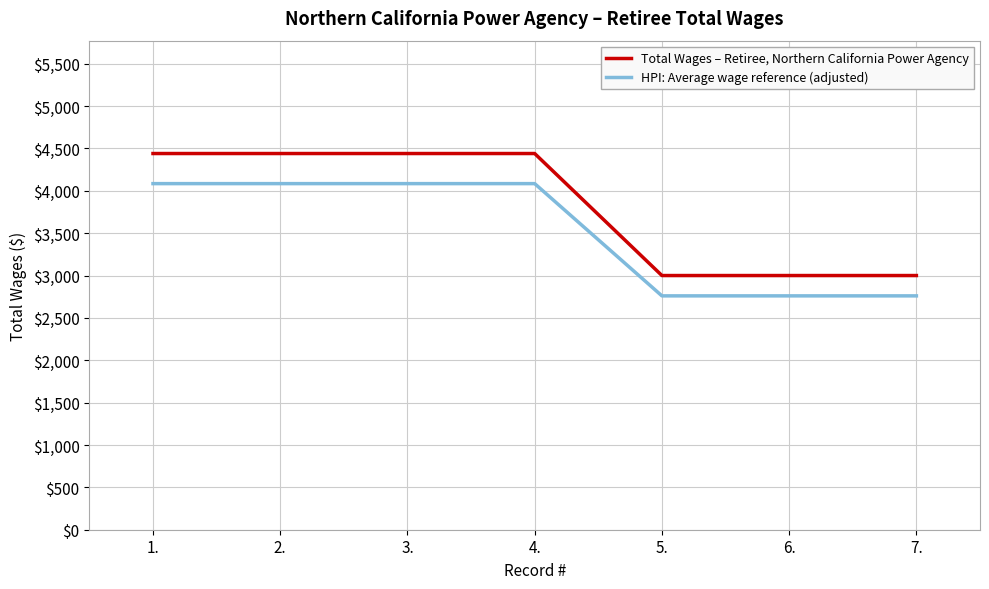

What is the sum of all HPI: Average wage reference (adjusted) values?

24619.2